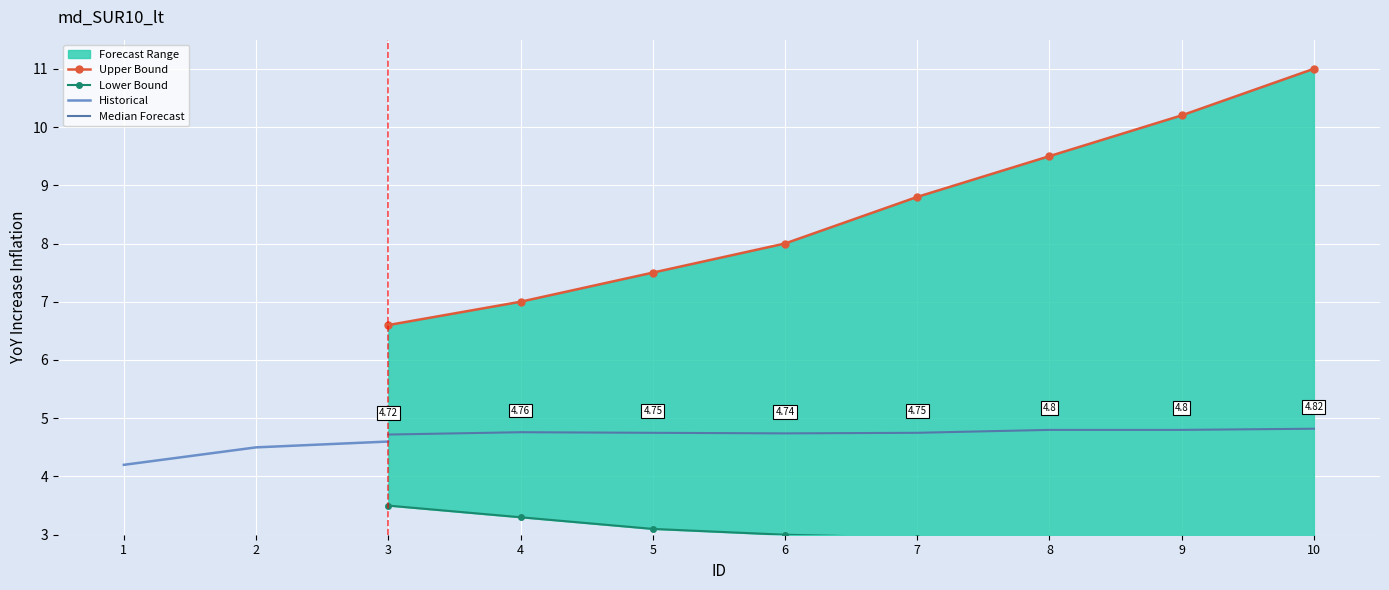

True or false: lower and upper intersect in this chart.

False